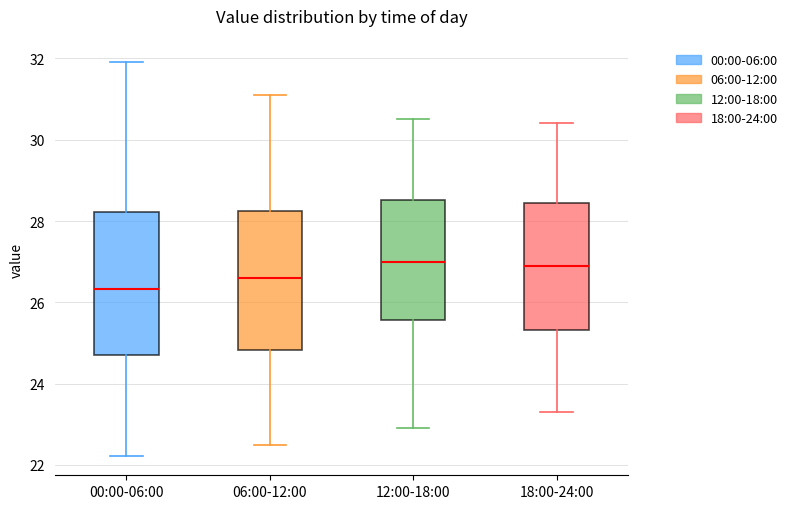

Where does the upper whisker of the box for 06:00-12:00 end on the y-axis? The values are not printed on the chart, so give them approximately, as read against the axis.

31.2